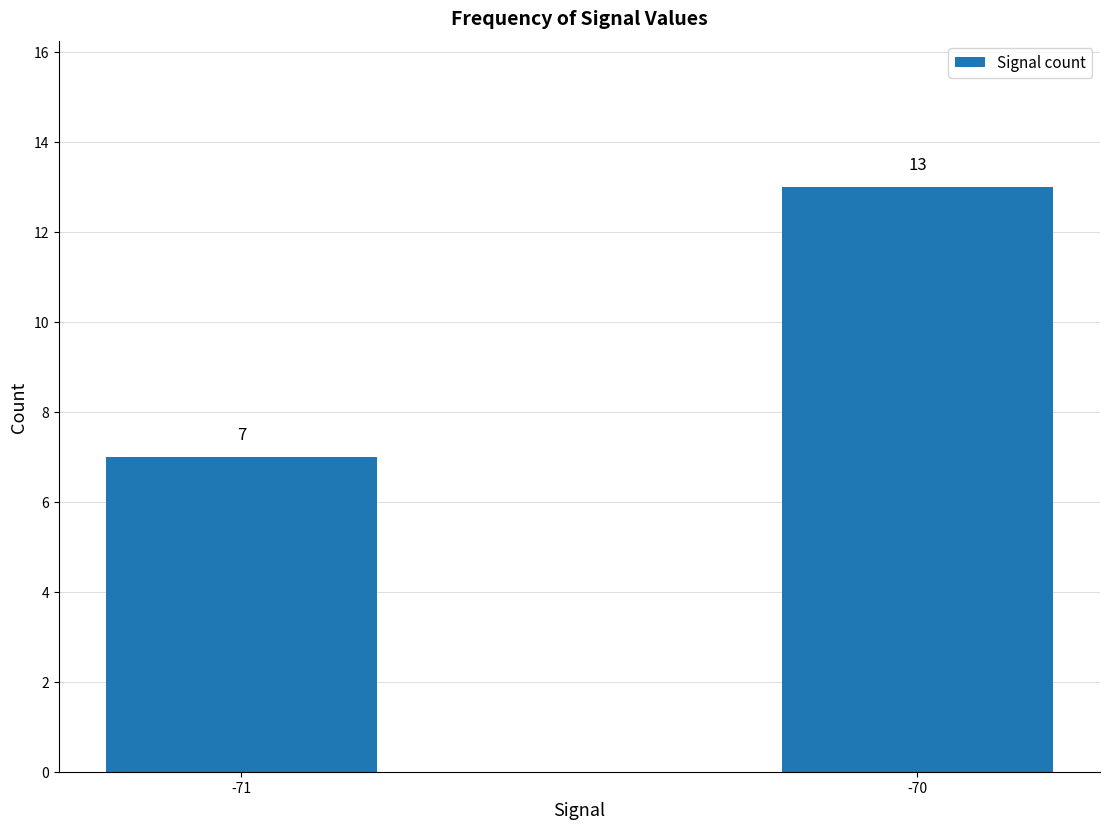

What is the value of the 1st bar from the left?

7